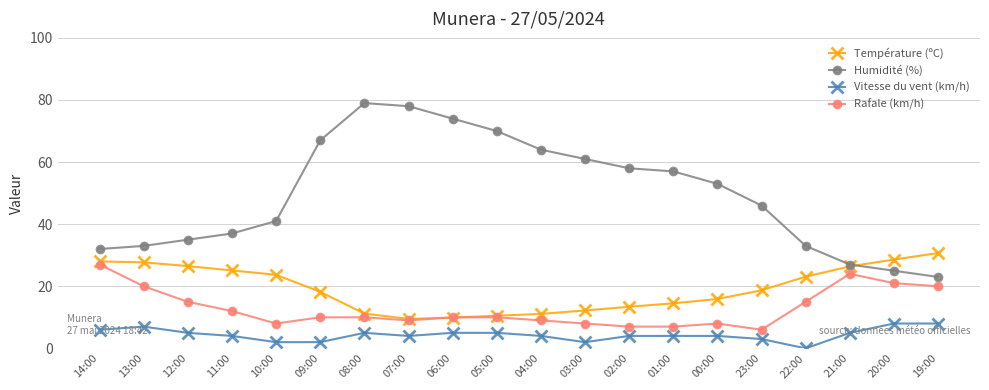

True or false: Température (ºC) has a value of 9.9 at 06:00.

True